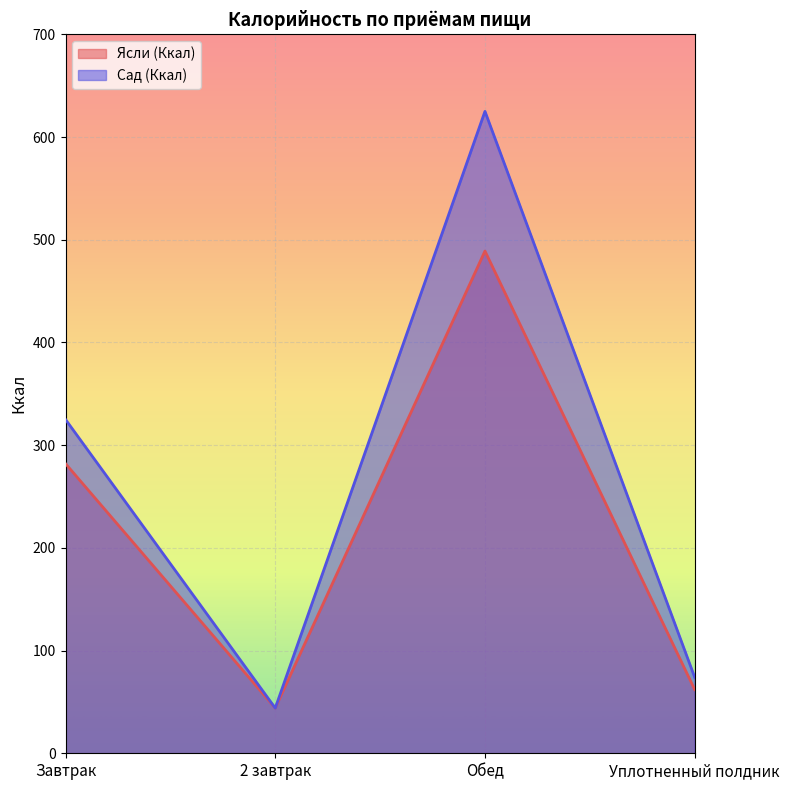

What value does the Сад (Ккал) series have at 2 завтрак?

44